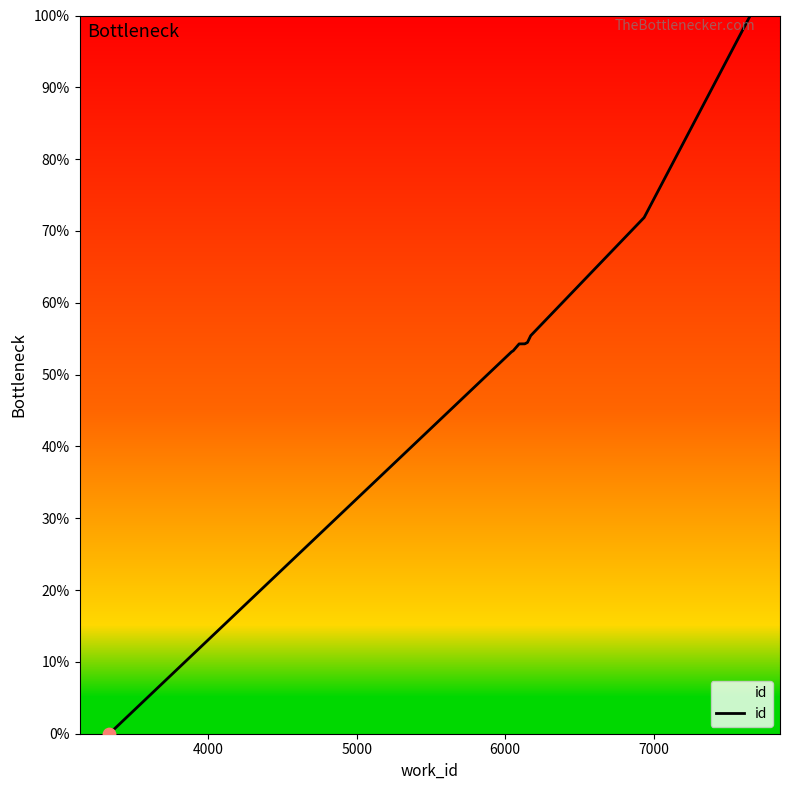

What is the difference between the maximum and minimum values?

100.0